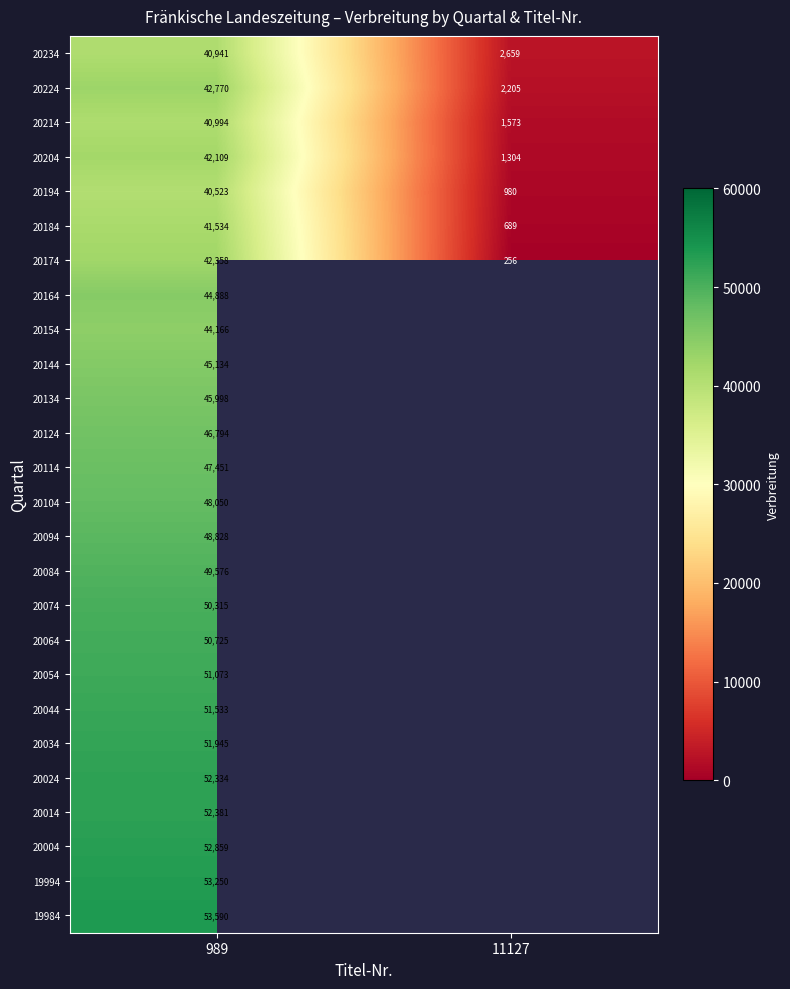

What is the total value across all series at 989?

1232119